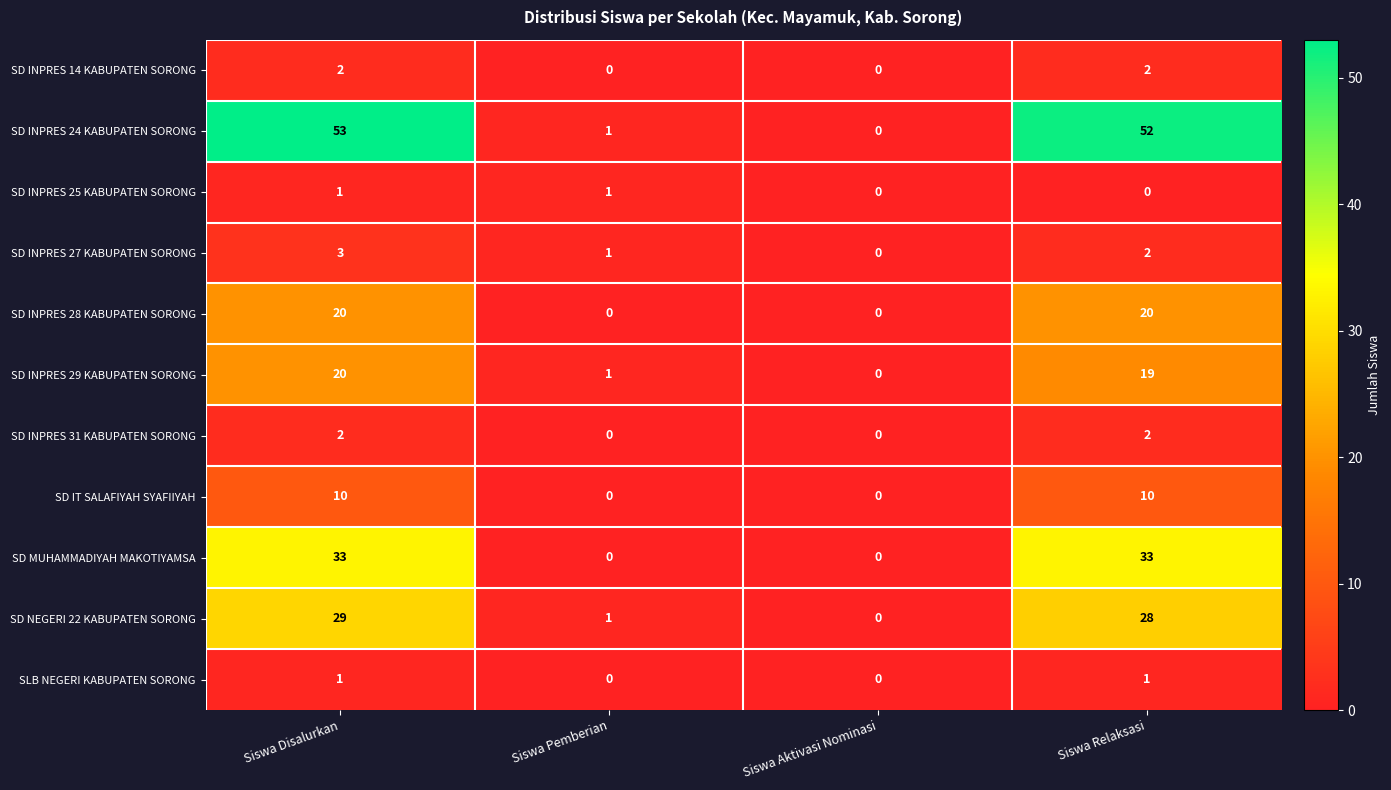

Is the value of SD IT SALAFIYAH SYAFIIYAH at Siswa Disalurkan greater than the value of SD INPRES 27 KABUPATEN SORONG at Siswa Pemberian?

Yes